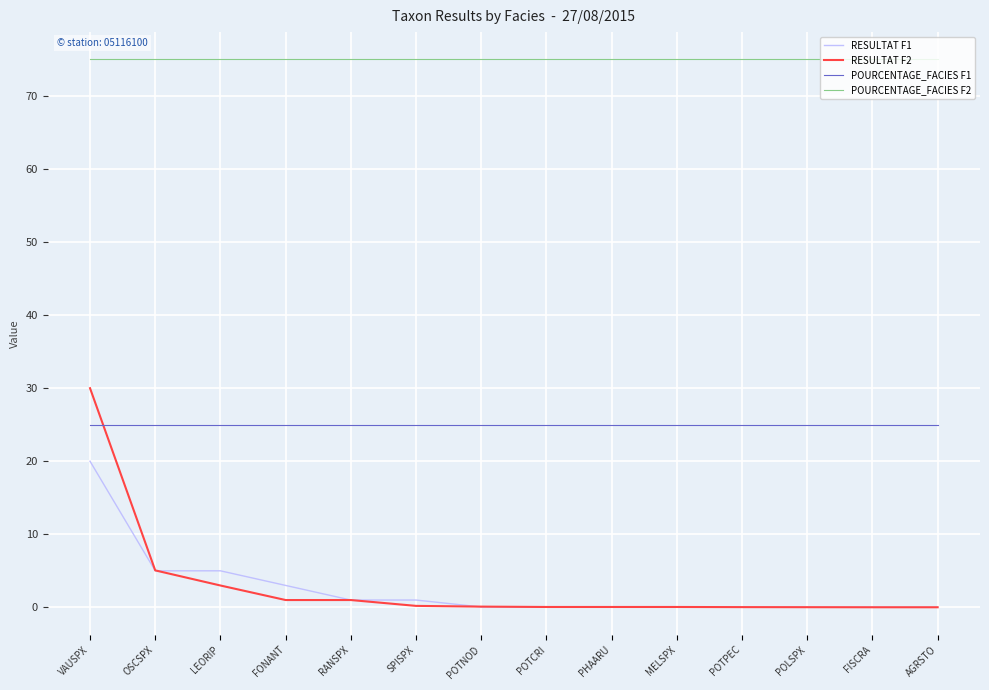

Is it true that POURCENTAGE_FACIES F2 equals 22.4 at FONANT?

False